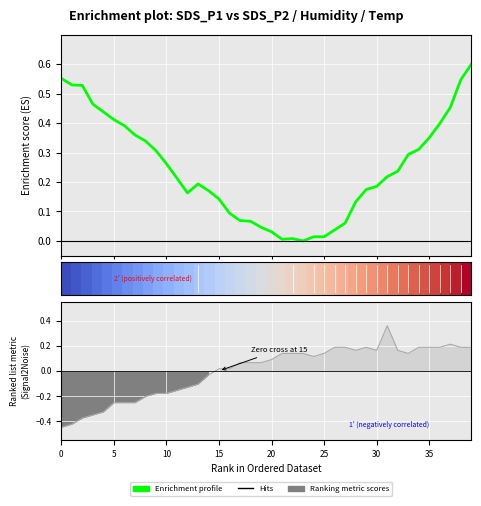

What is the label of the 21st point from the left?

20